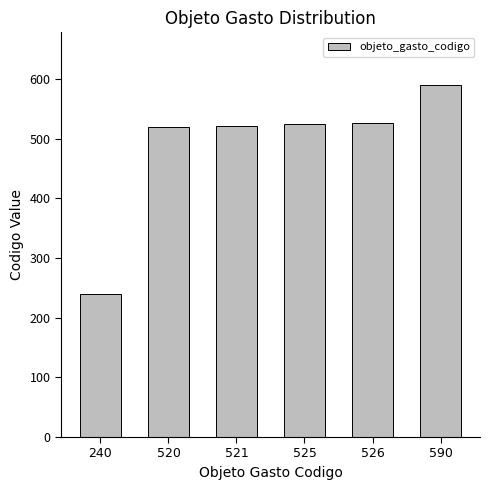

True or false: the data shows 526 at 526.

True